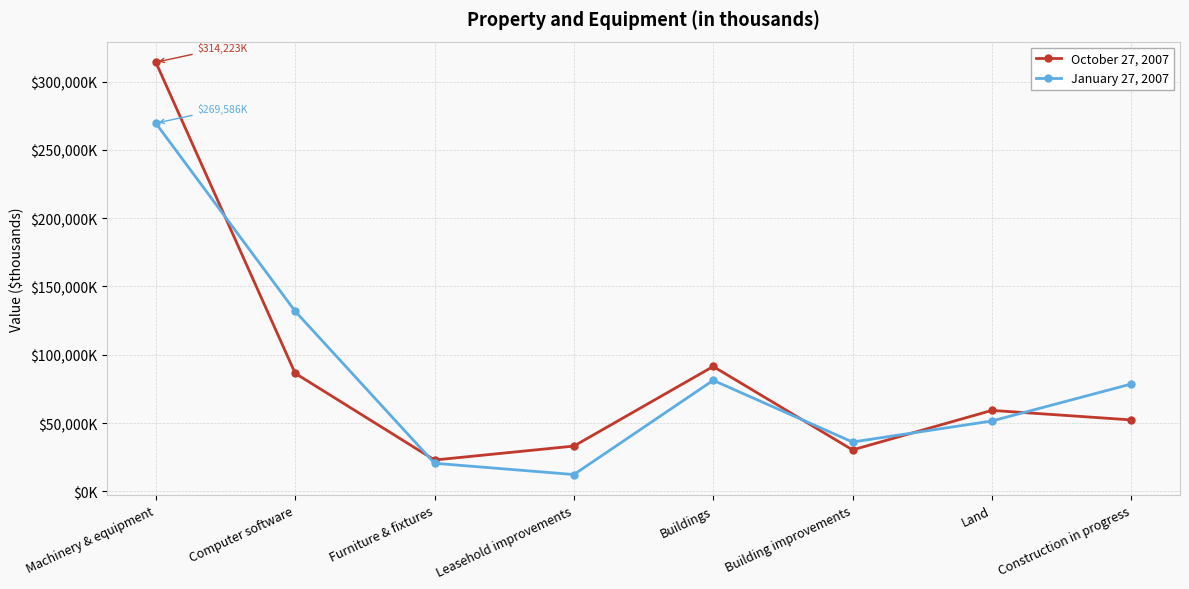

What are all the series names shown in the legend?

October 27, 2007, January 27, 2007